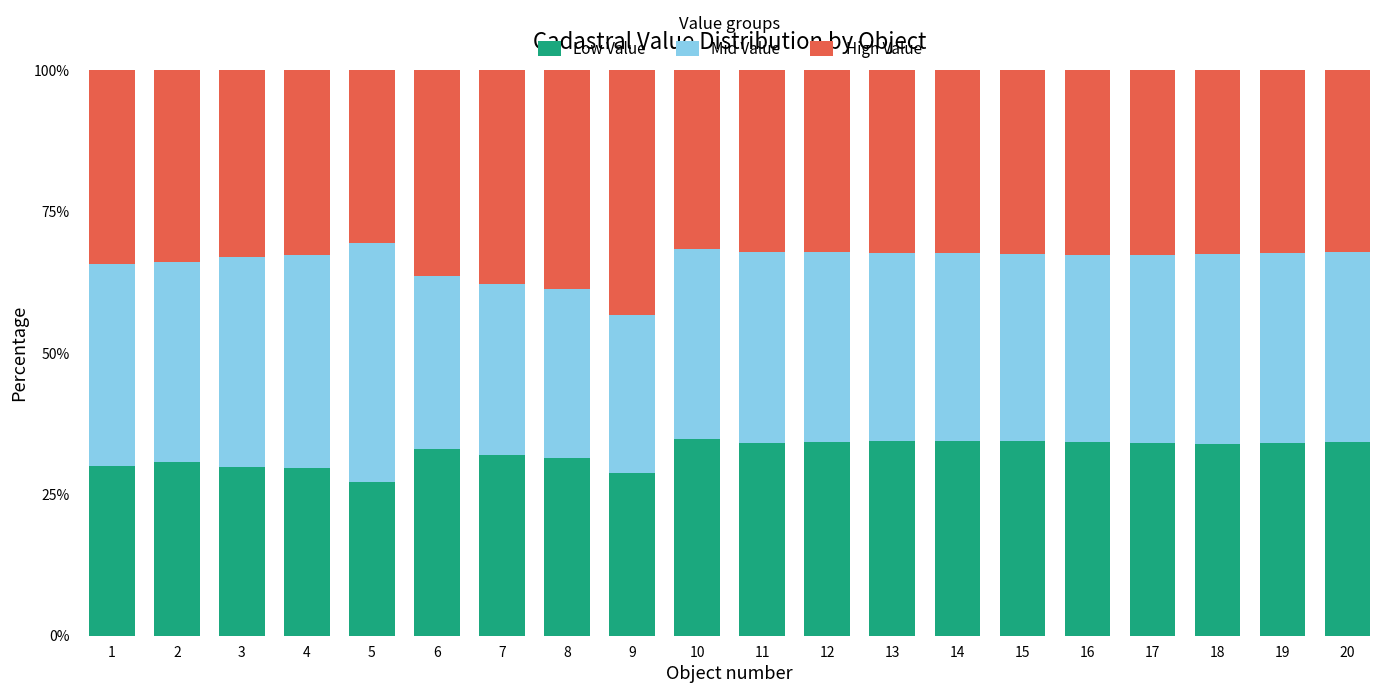

What is the sum of all Low Value values?

649.6